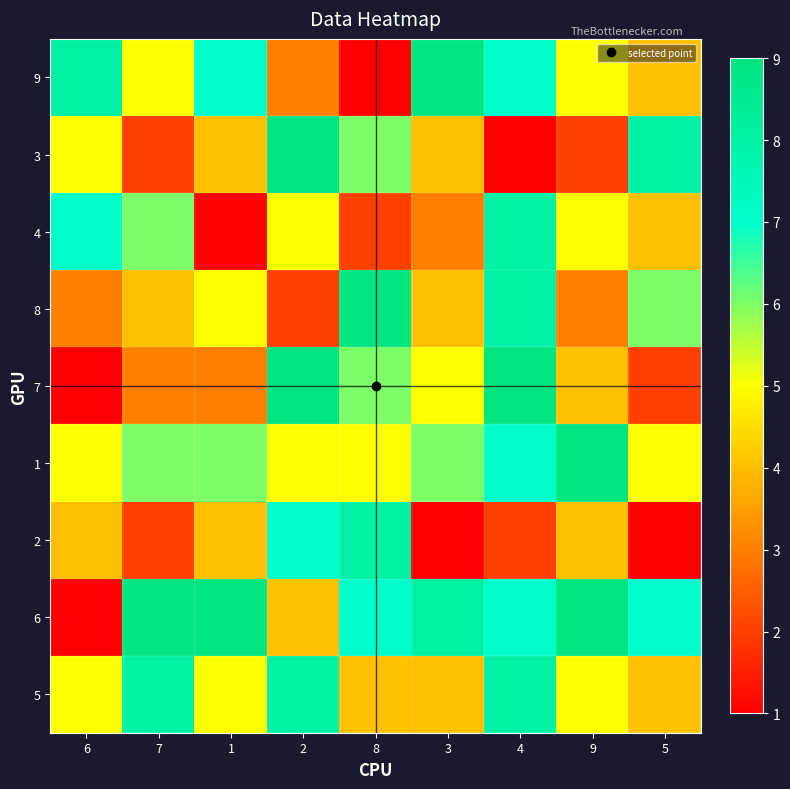

Count the number of categories in the chart.

9